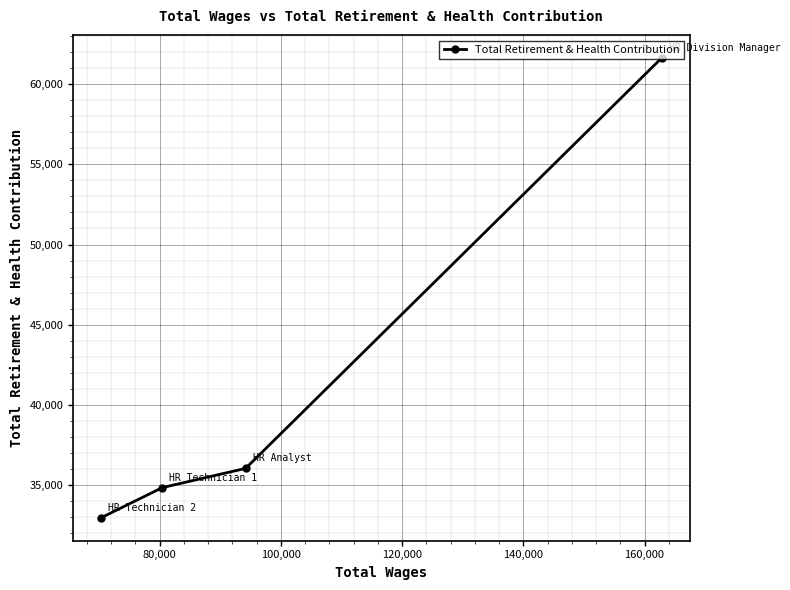

Reading left to right, list all the values displayed in this chart.

32966	34845	36041	61628